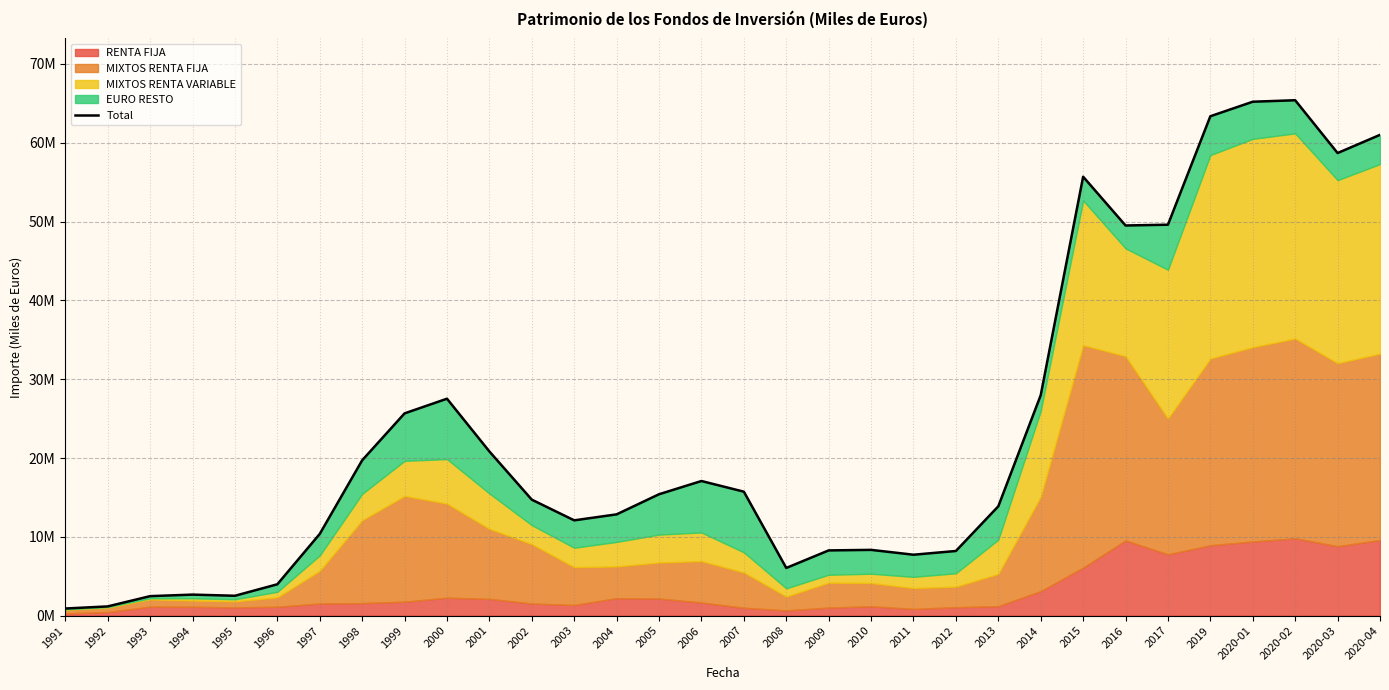

Does the chart display data point markers on the line(s)?

No